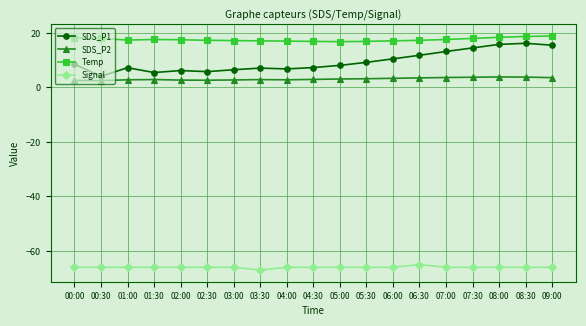

Which category has the lowest value in the Signal series?

03:30